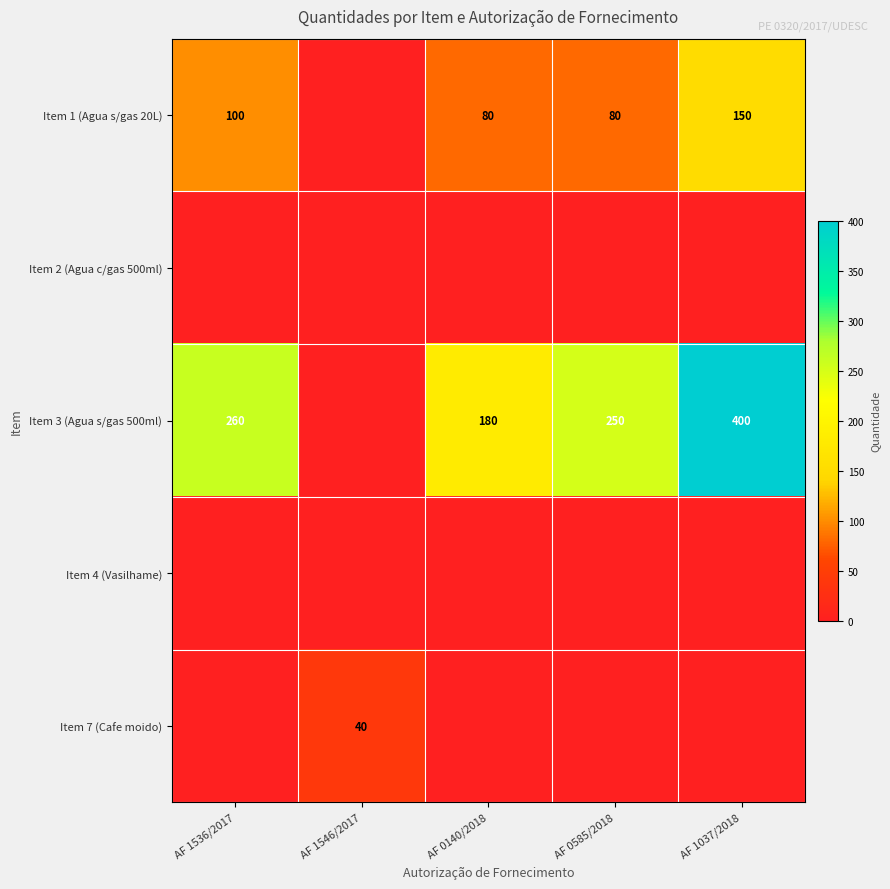

How many distinct data groups are displayed?

5